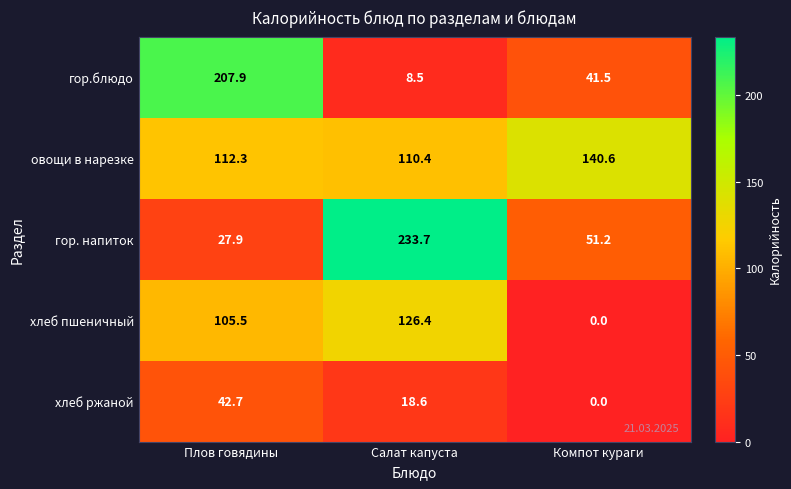

How many values in the гор. напиток series exceed 51?

2